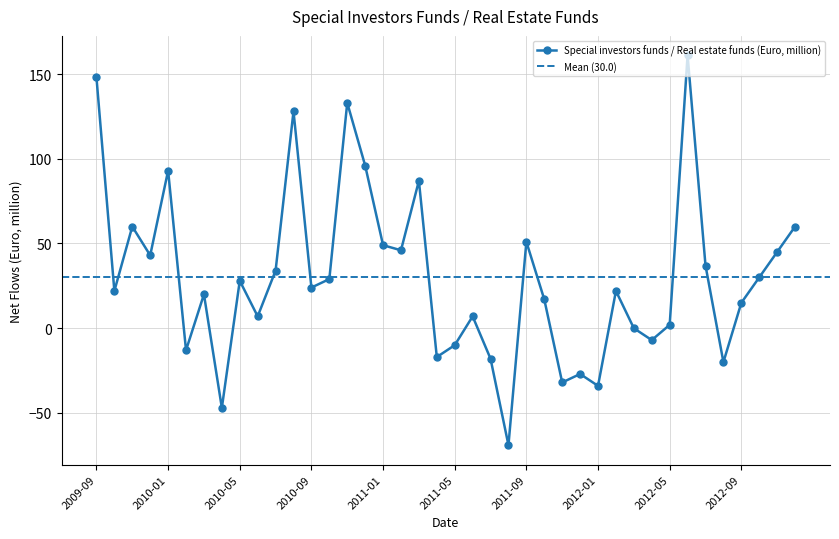

Is it true that the value at 2009-10 is 22?

True